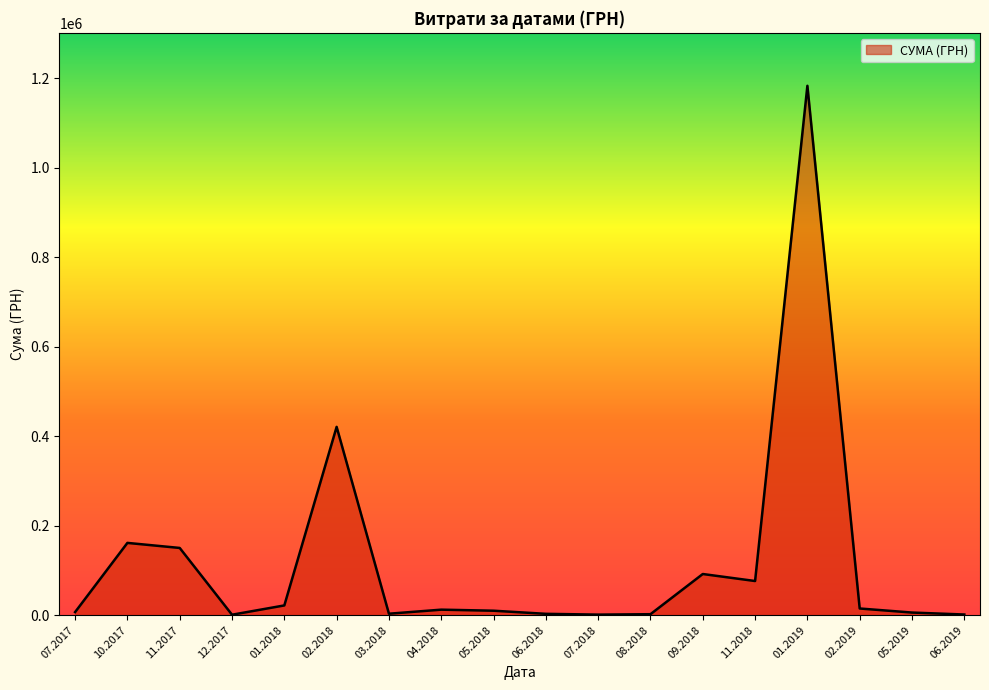

Between 11.2017 and 01.2019, which is larger?

01.2019